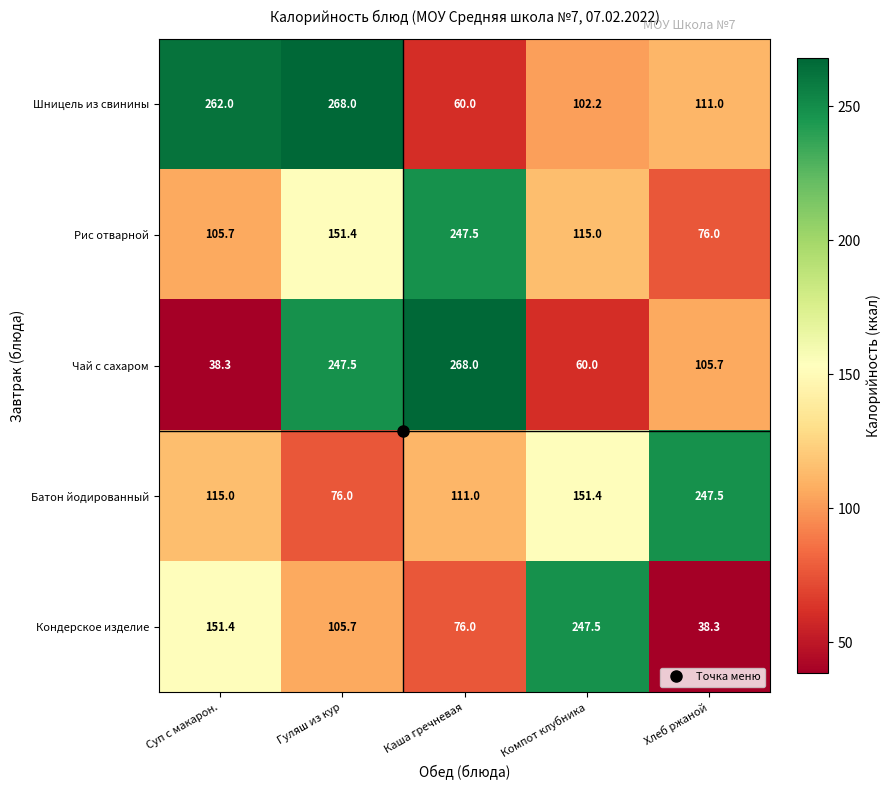

How many series are shown in this chart?

5